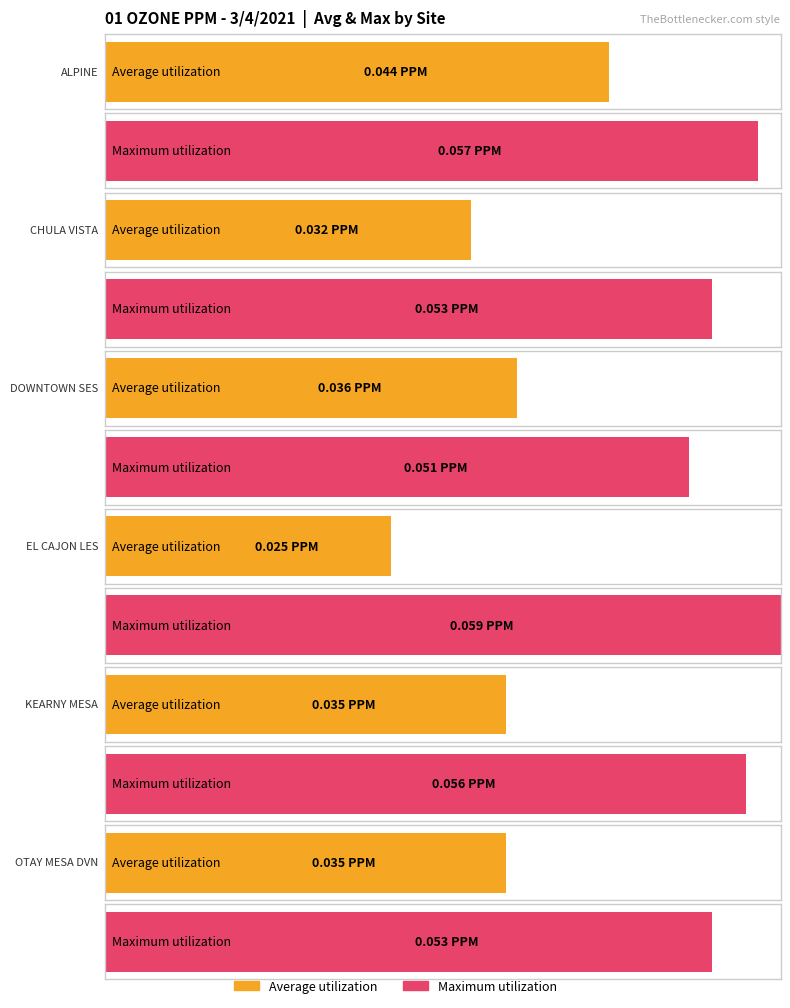

What is the sum of all Average utilization values?

0.2